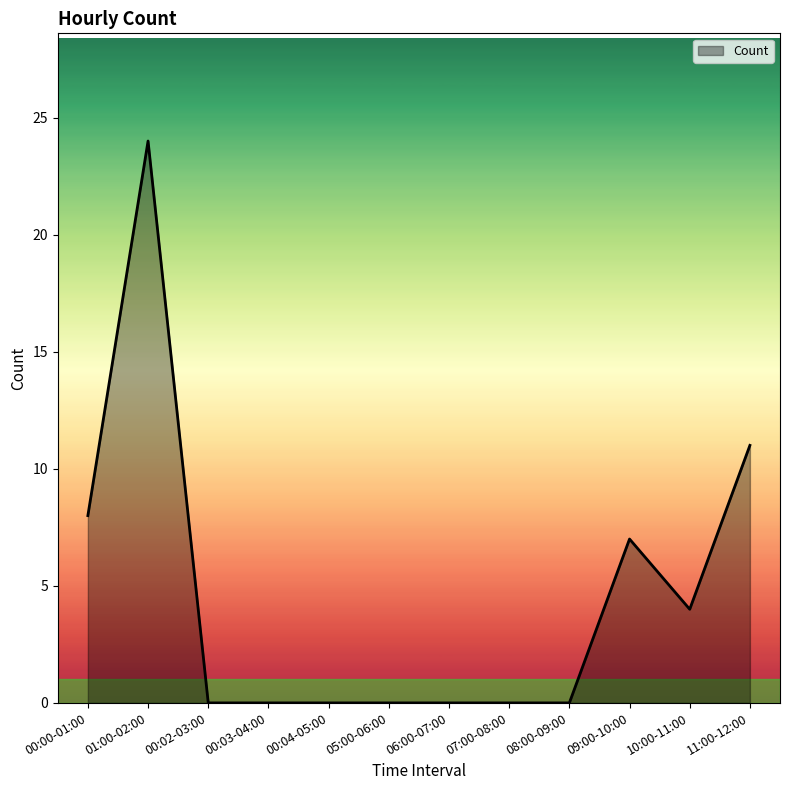

What is the change in value from 01:00-02:00 to 00:03-04:00?

-24